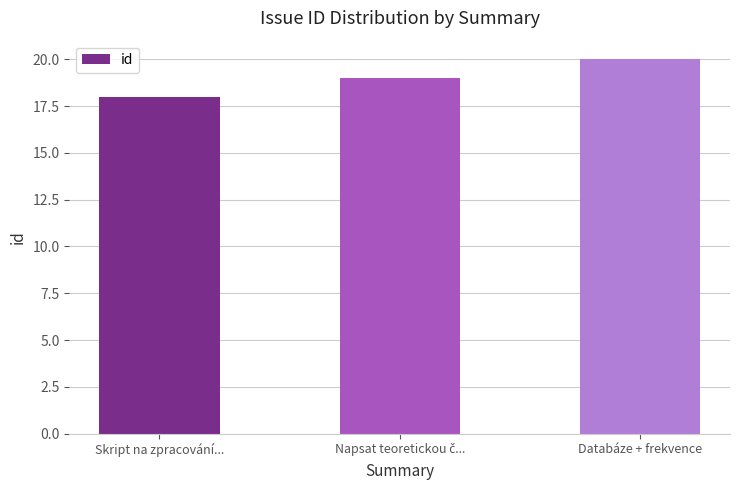

Reading left to right, what are all the values shown in this chart?

18	19	20